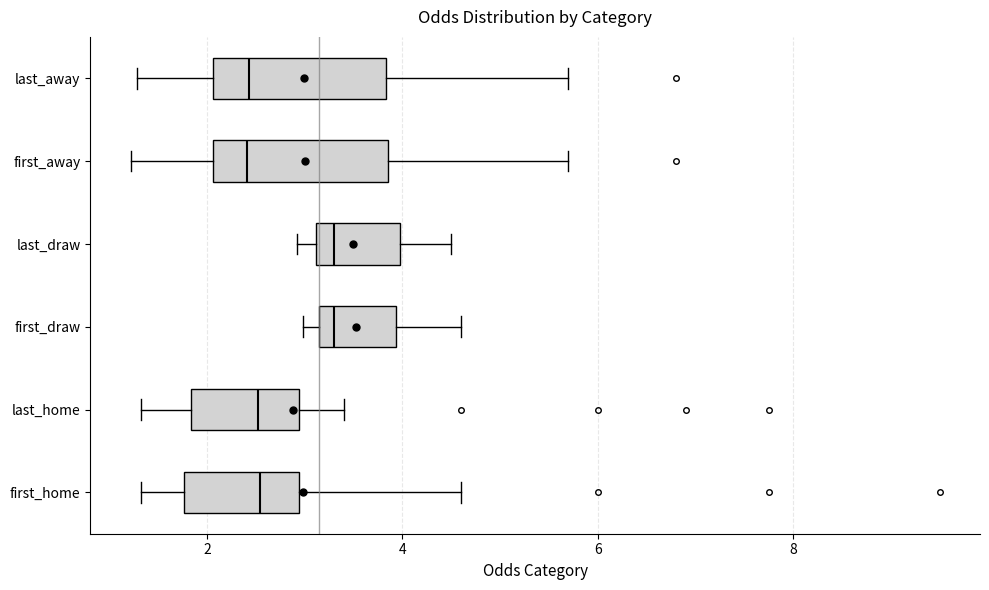

Reading bottom to top, read every box against the x-axis: the position of its median line, the range the box covers, and the ends of its whiskers. The values are not printed on the chart, so give them approximately, as read against the axis.

first_home: median 2.6, box 1.8 to 3.0, whiskers 1.4 to 4.6
last_home: median 2.6, box 1.8 to 3.0, whiskers 1.4 to 3.4
first_draw: median 3.4, box 3.2 to 4.0, whiskers 3.0 to 4.6
last_draw: median 3.4, box 3.2 to 4.0, whiskers 3.0 to 4.6
first_away: median 2.4, box 2.0 to 3.8, whiskers 1.2 to 5.8
last_away: median 2.4, box 2.0 to 3.8, whiskers 1.2 to 5.8